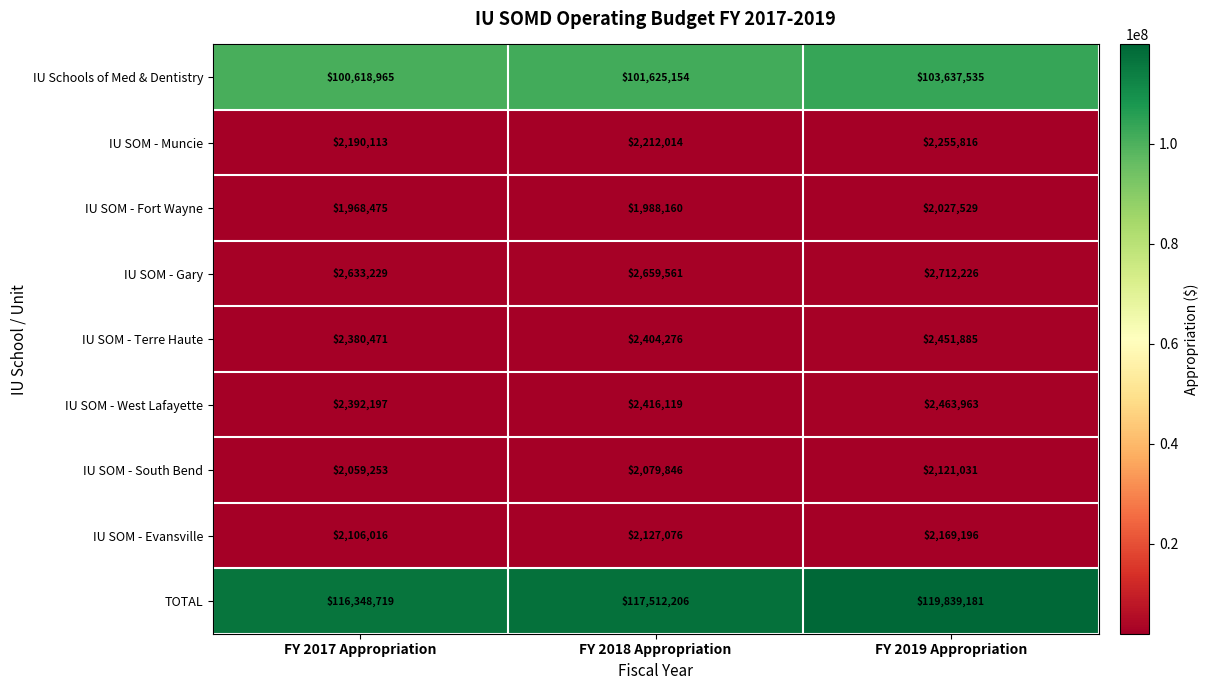

Count the number of categories in the chart.

3